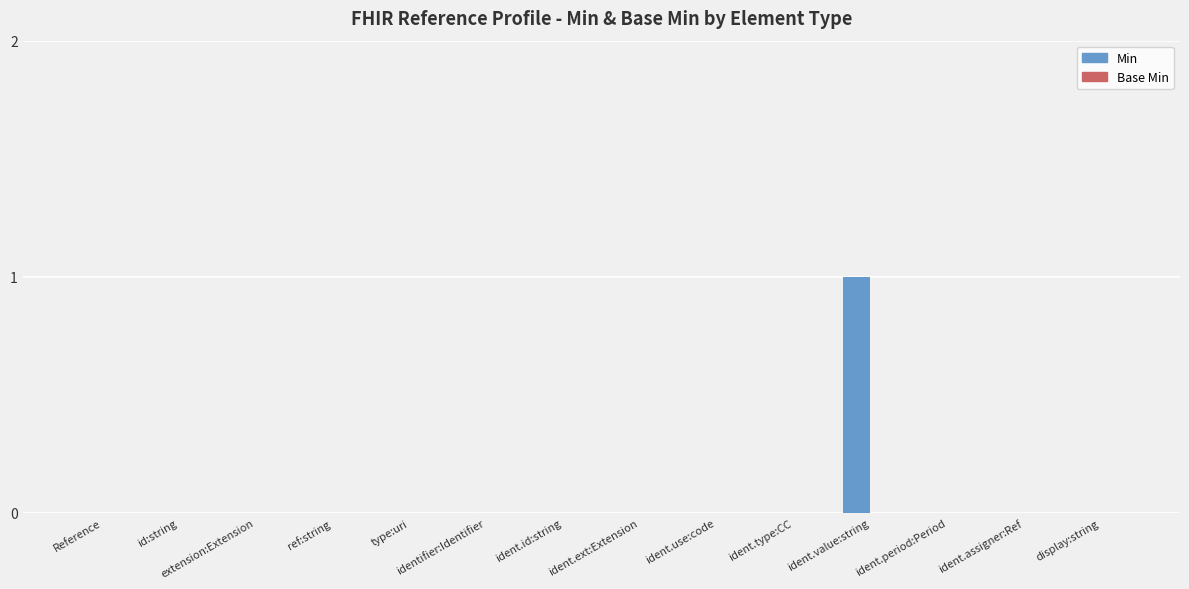

Which label corresponds to the largest value in the chart?

ident.value:string